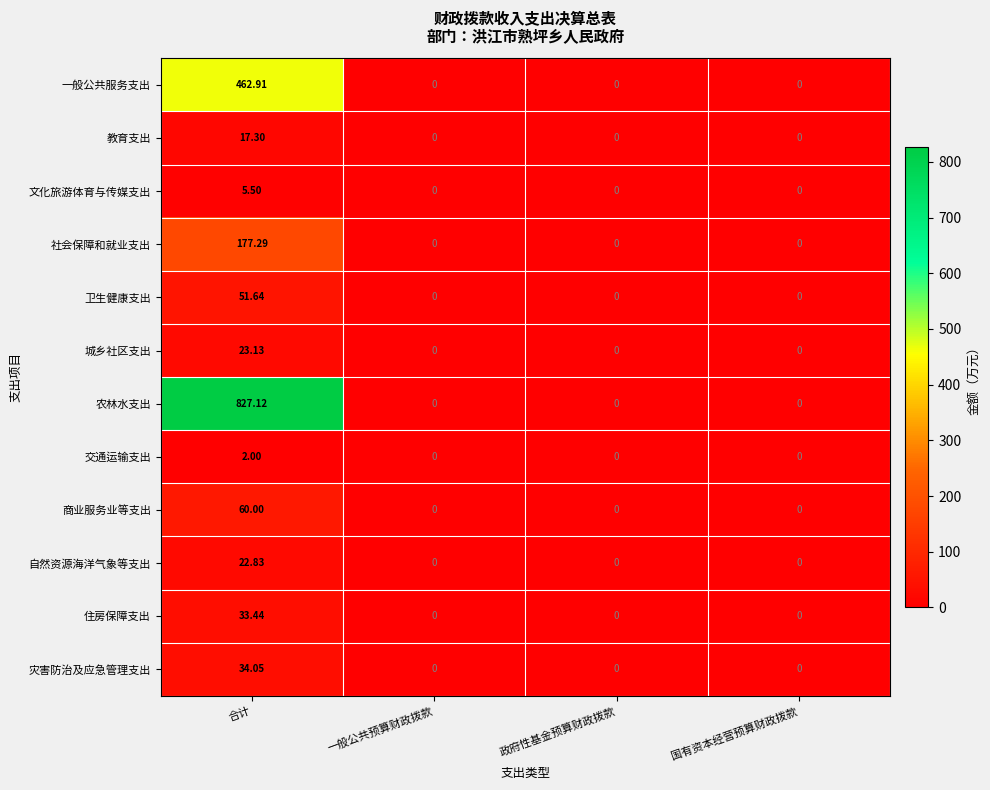

List the series in order of their peak value, lowest first.

交通运输支出, 文化旅游体育与传媒支出, 教育支出, 自然资源海洋气象等支出, 城乡社区支出, 住房保障支出, 灾害防治及应急管理支出, 卫生健康支出, 商业服务业等支出, 社会保障和就业支出, 一般公共服务支出, 农林水支出